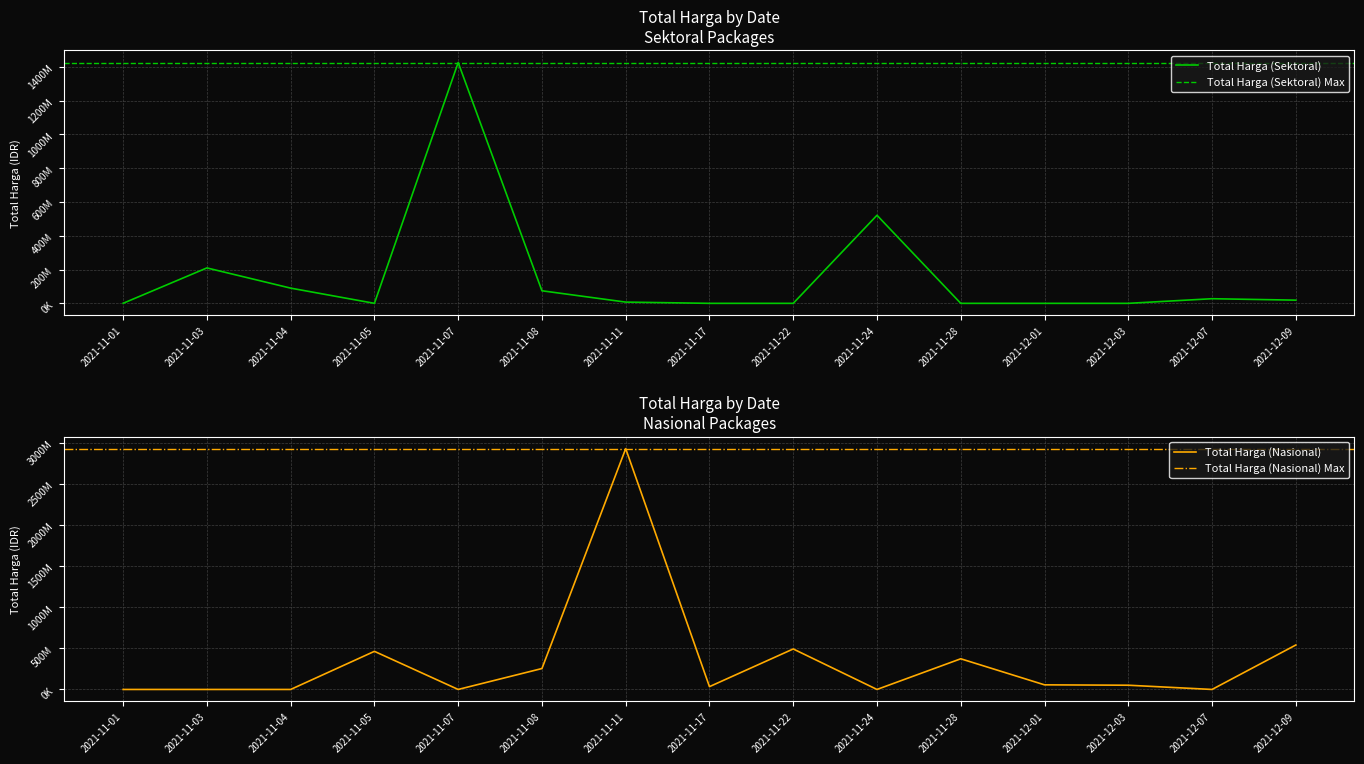

How many values in the Total Harga (Nasional) series exceed 51601000?

7